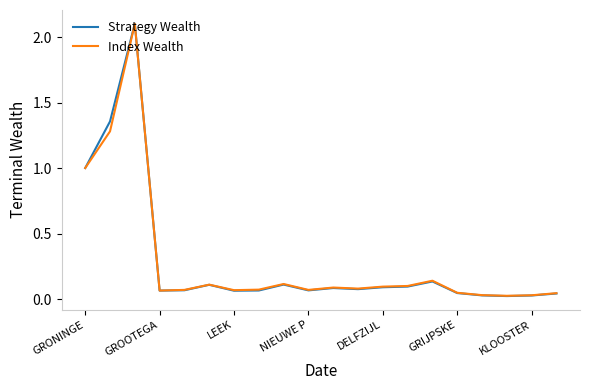

Which series has the largest range (max minus min)?

Strategy Wealth